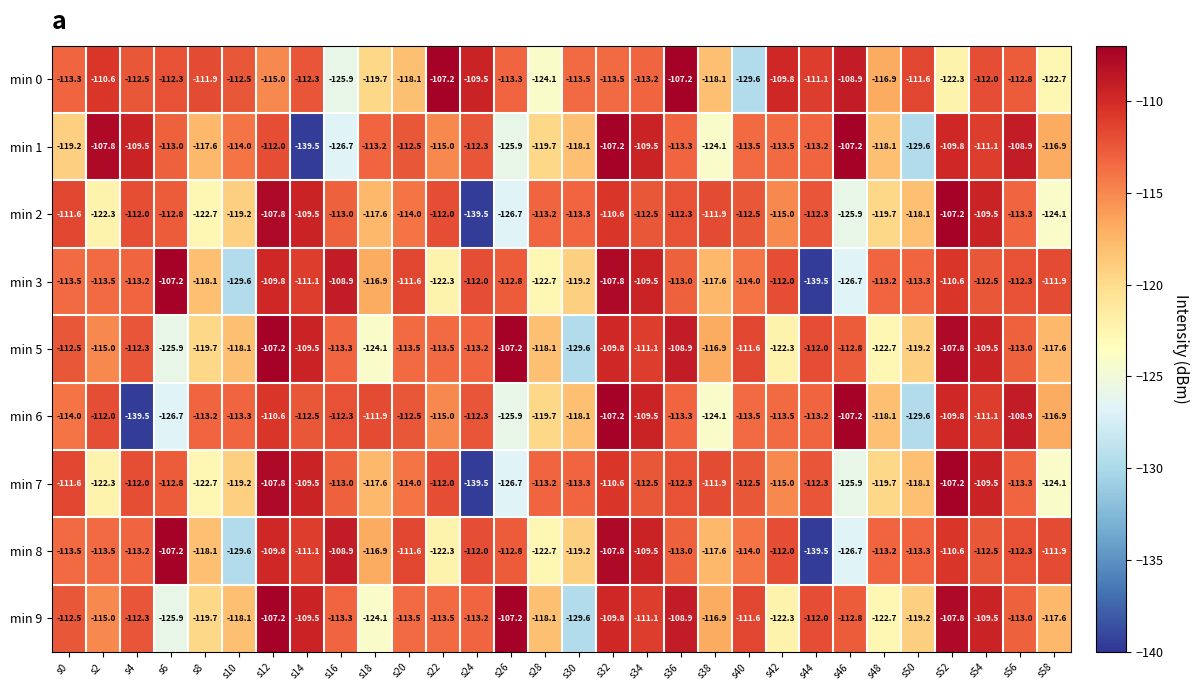

The min 7 series shows -112.0 at s22. True or false?

True